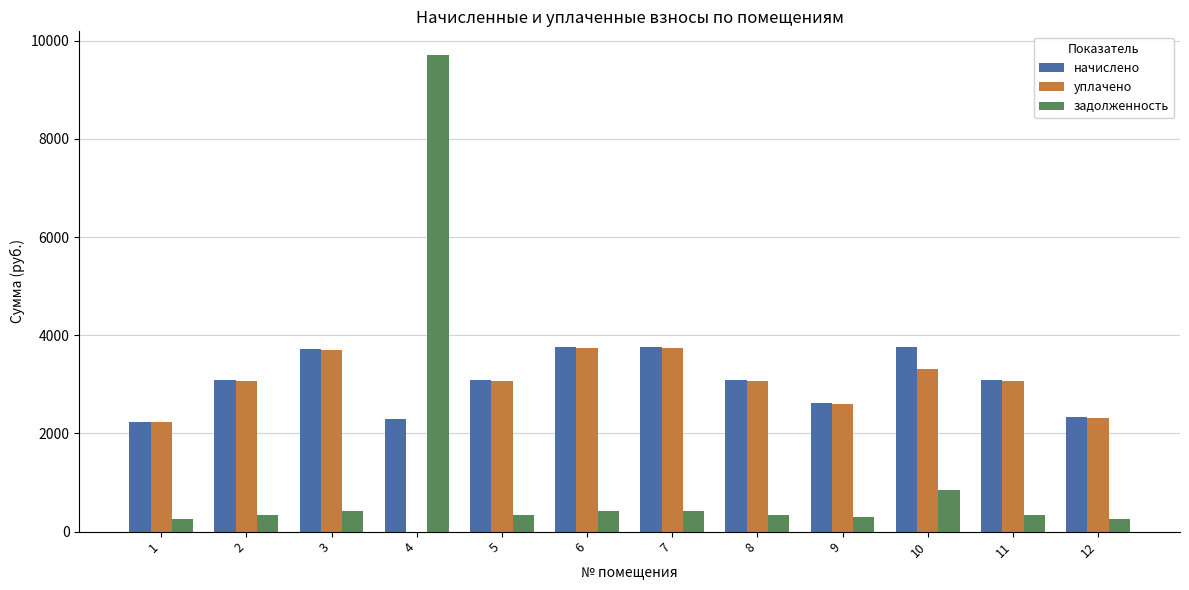

Is it true that уплачено equals 3070.2 at 8?

True